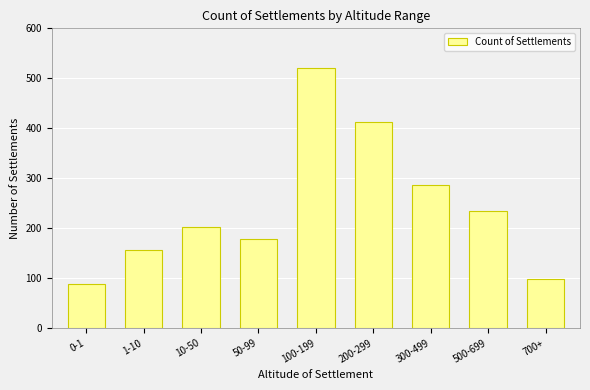

Is it true that the value at 200-299 is 412?

True